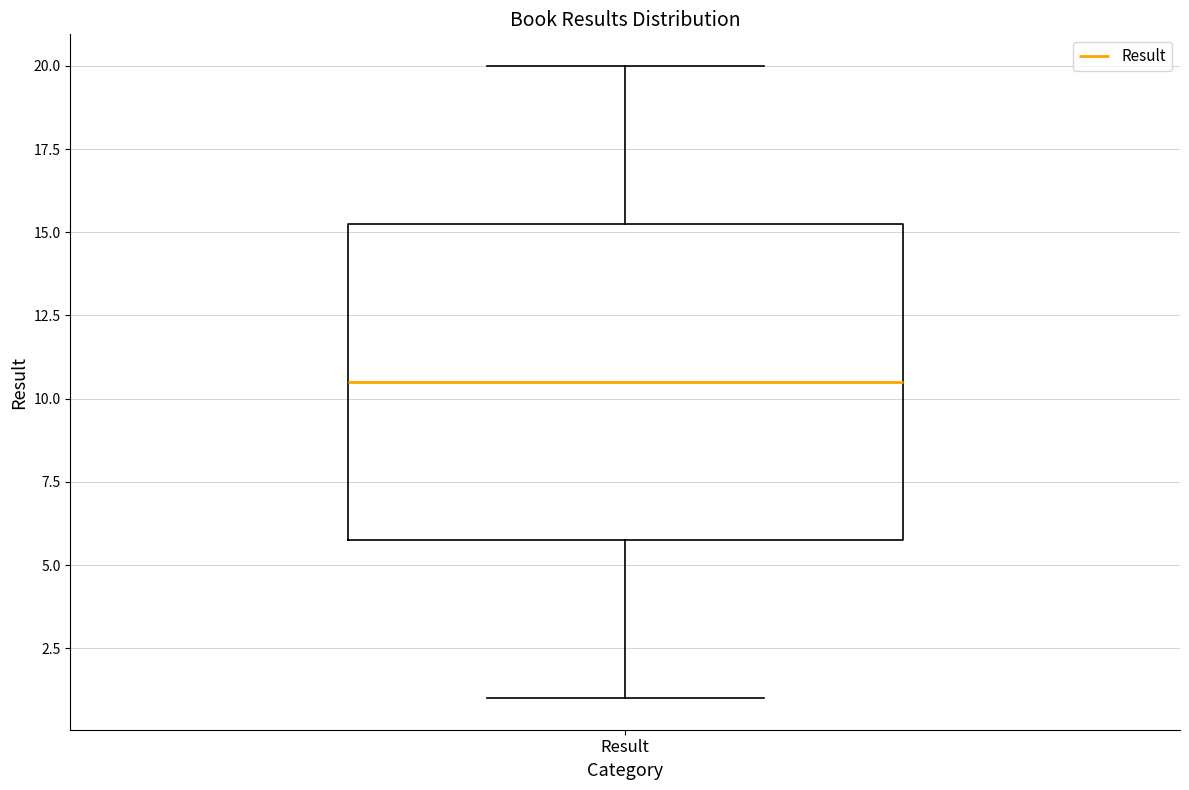

Where does the median line of the box for Result sit on the y-axis? The values are not printed on the chart, so give them approximately, as read against the axis.

10.5